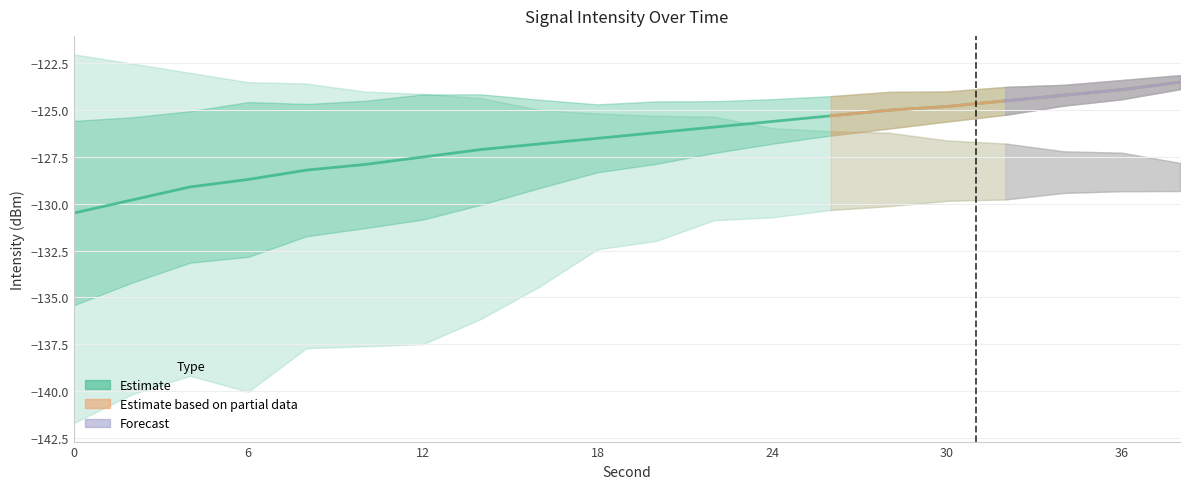

What is the greatest value displayed?

-123.5